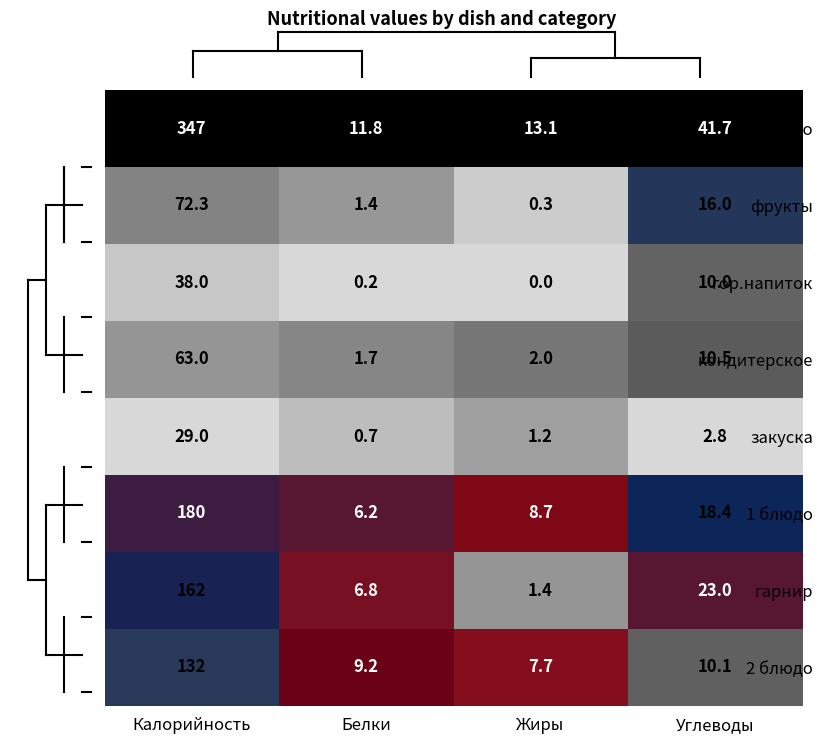

Between Белки and Углеводы, which series saw the biggest shift?

гор.блюдо